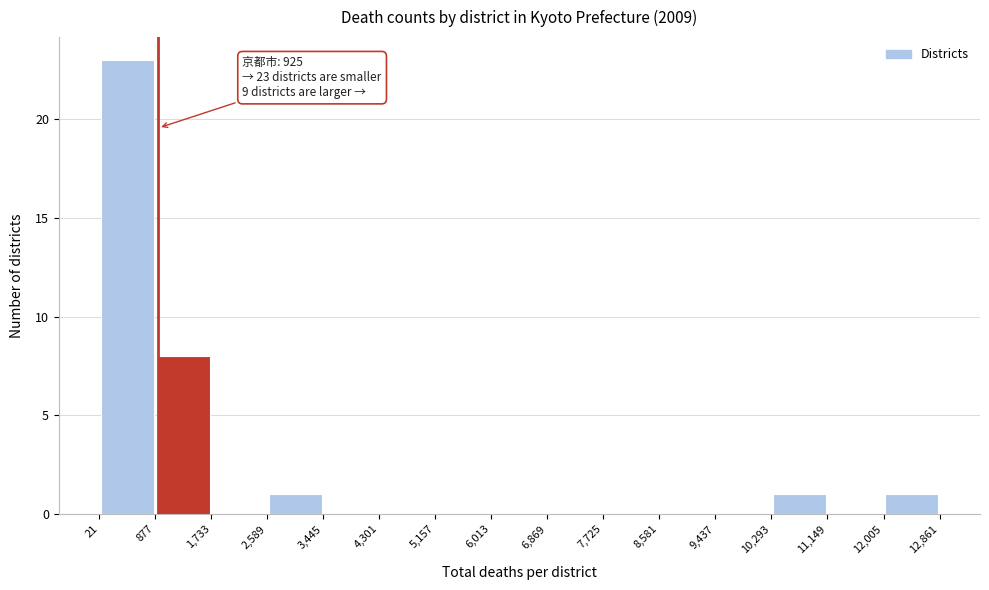

Which range on the x-axis has the tallest bar?

21 to 877